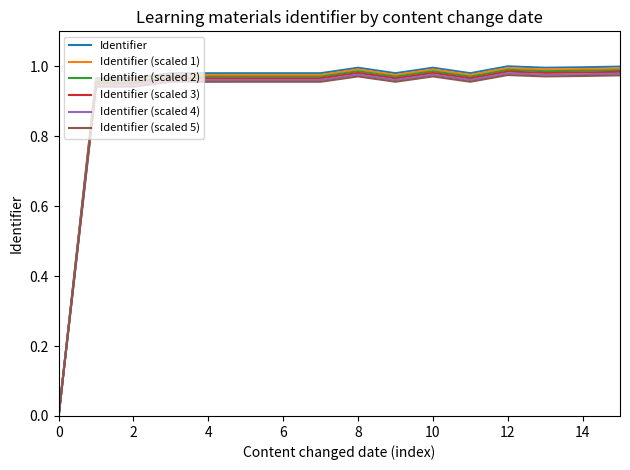

Count the number of data series in this chart.

6